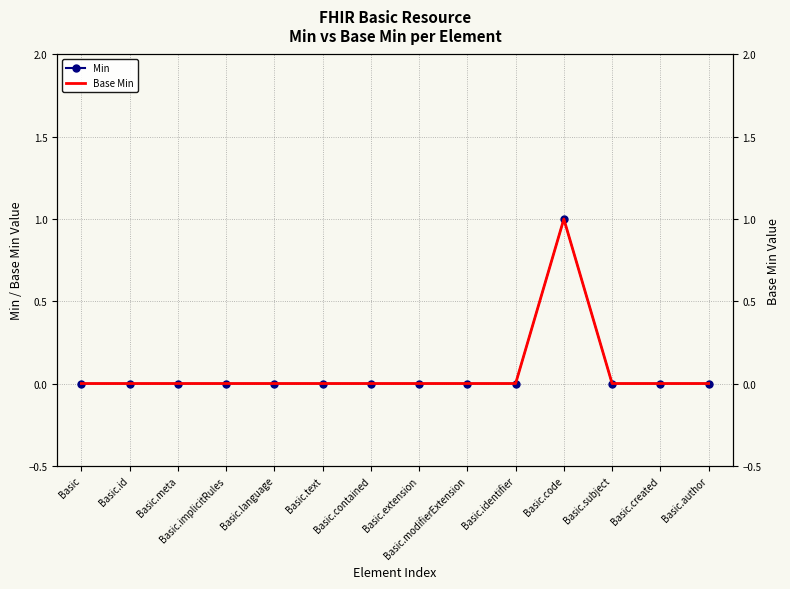

True or false: Base Min and Min cross at least once.

False